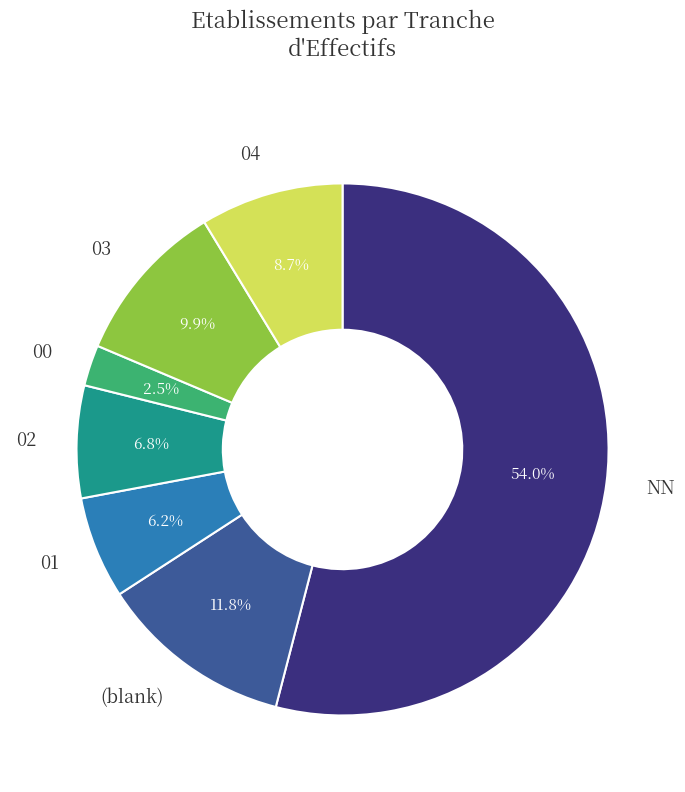

To the nearest percent, what is the difference between the 01 and 02 slice percentages?

1%